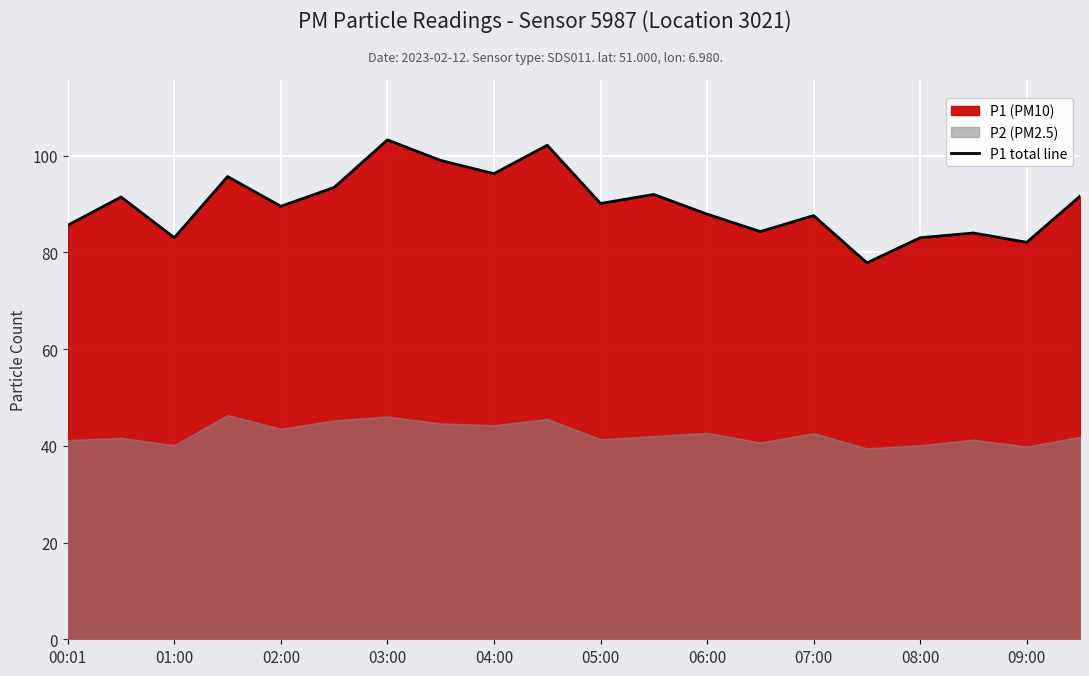

True or false: P1 total line has a value of 54.3 at 05:00.

False